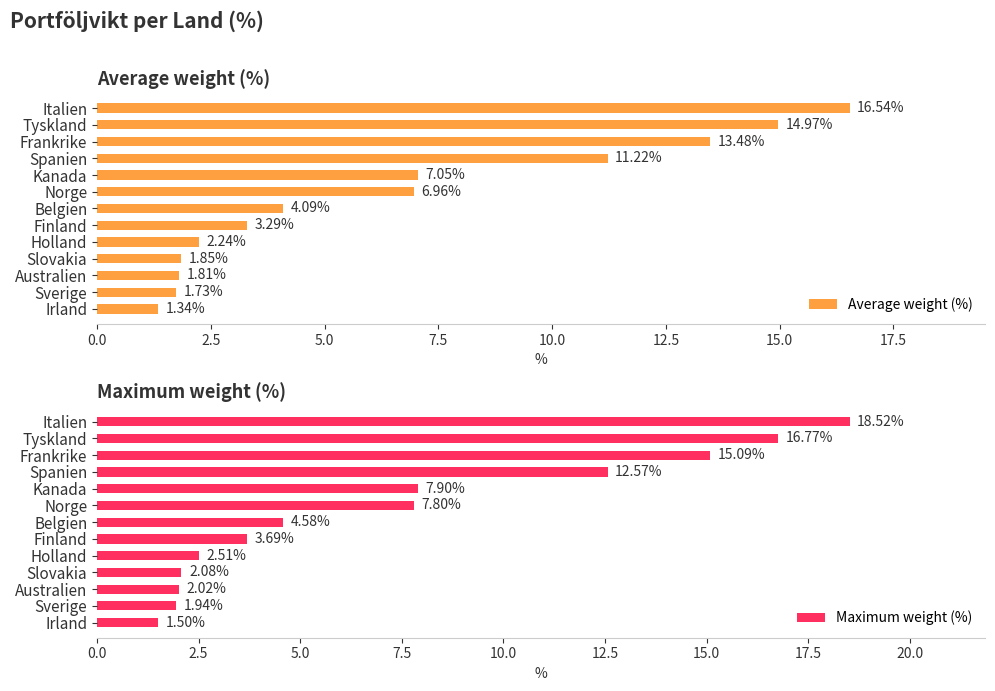

Which series has the widest spread of values?

Maximum weight (%)